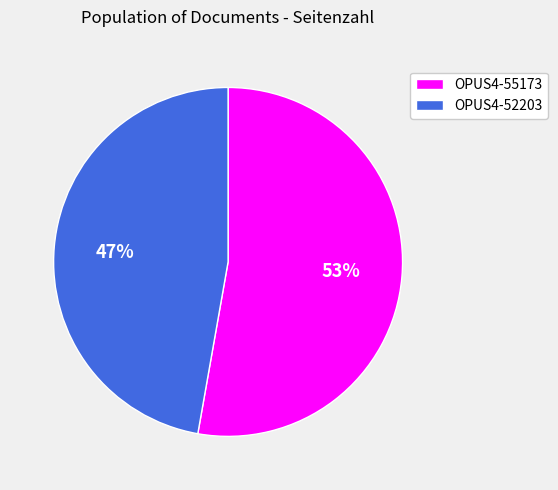

Count the number of slices in the pie.

2